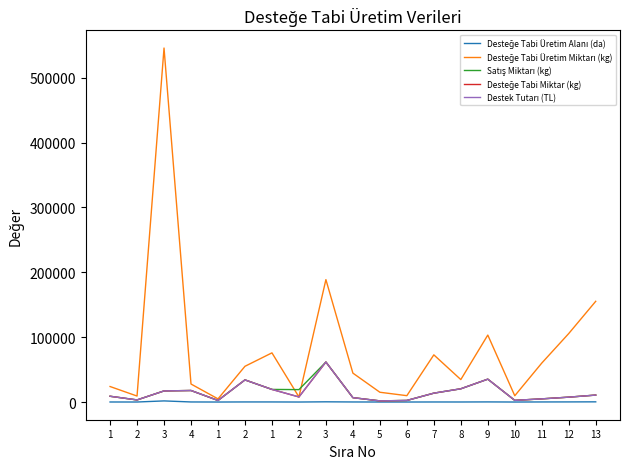

What is the label of the 12th point from the left?

6